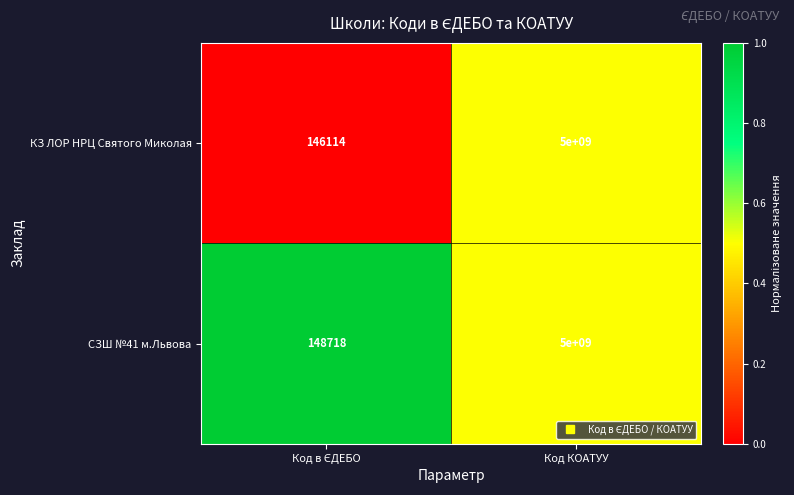

What is the average value of the СЗШ №41 м.Львова series?

2500074359